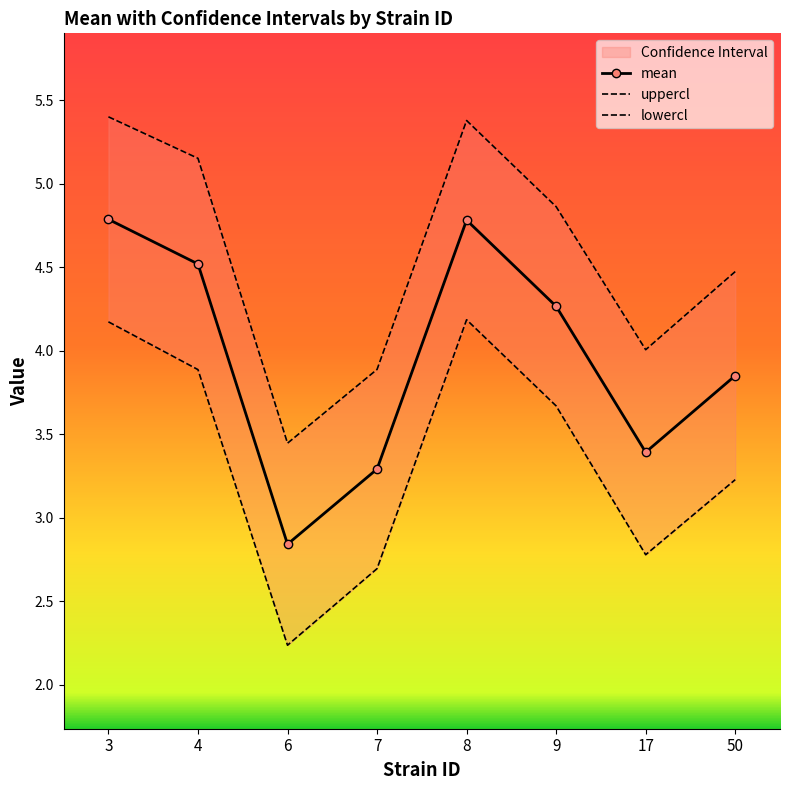

At which label is lowercl closest to 3?

17